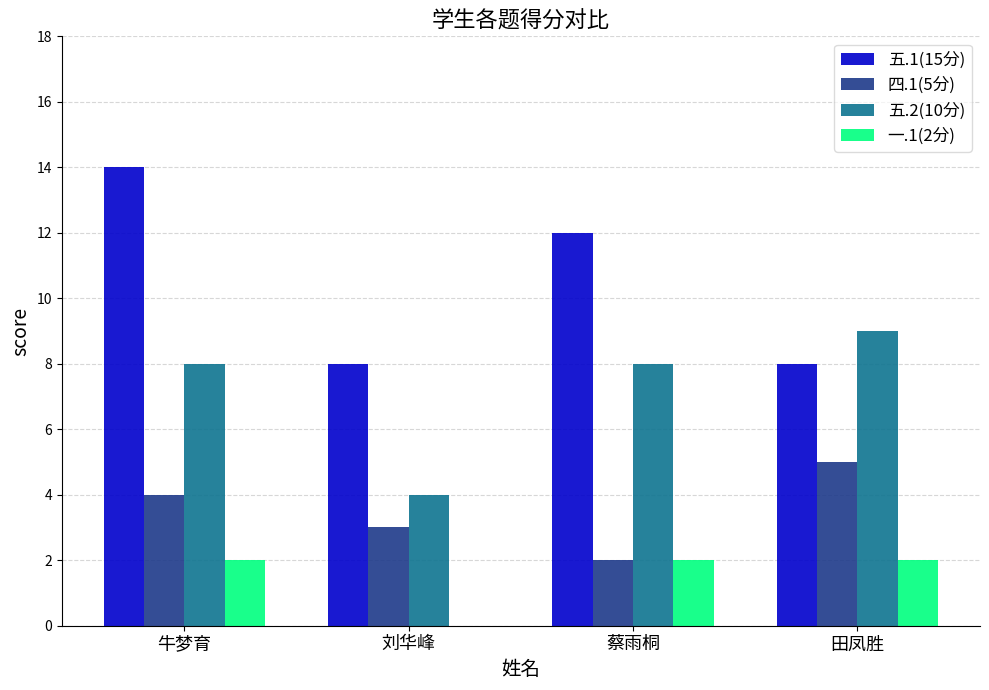

Between 牛梦育 and 刘华峰, which series saw the biggest shift?

五.1(15分)